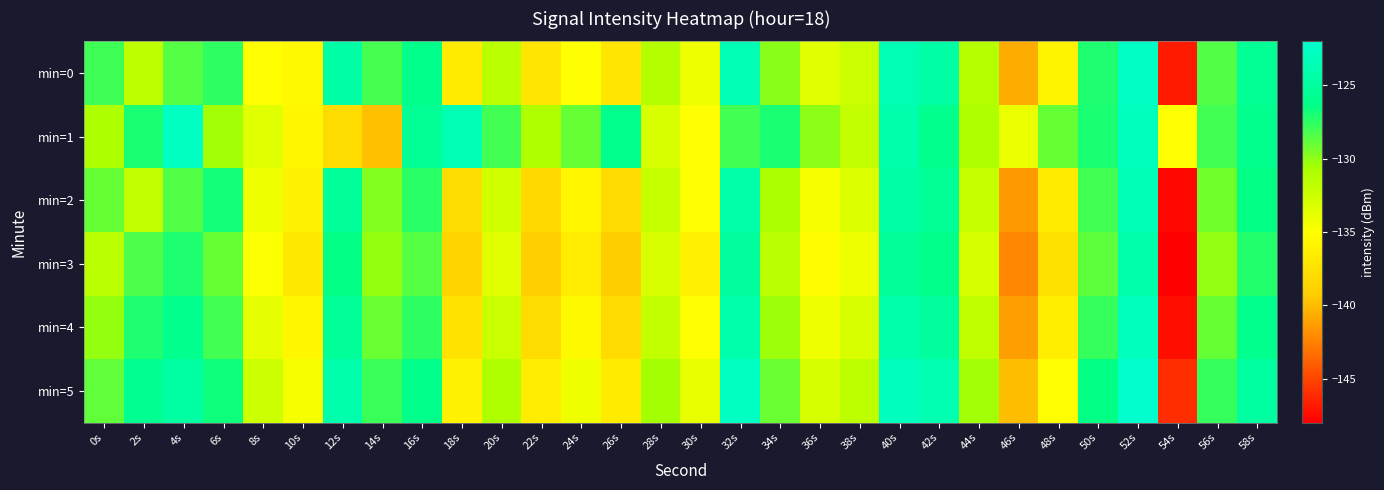

Which label corresponds to the largest value in the chart?

52s